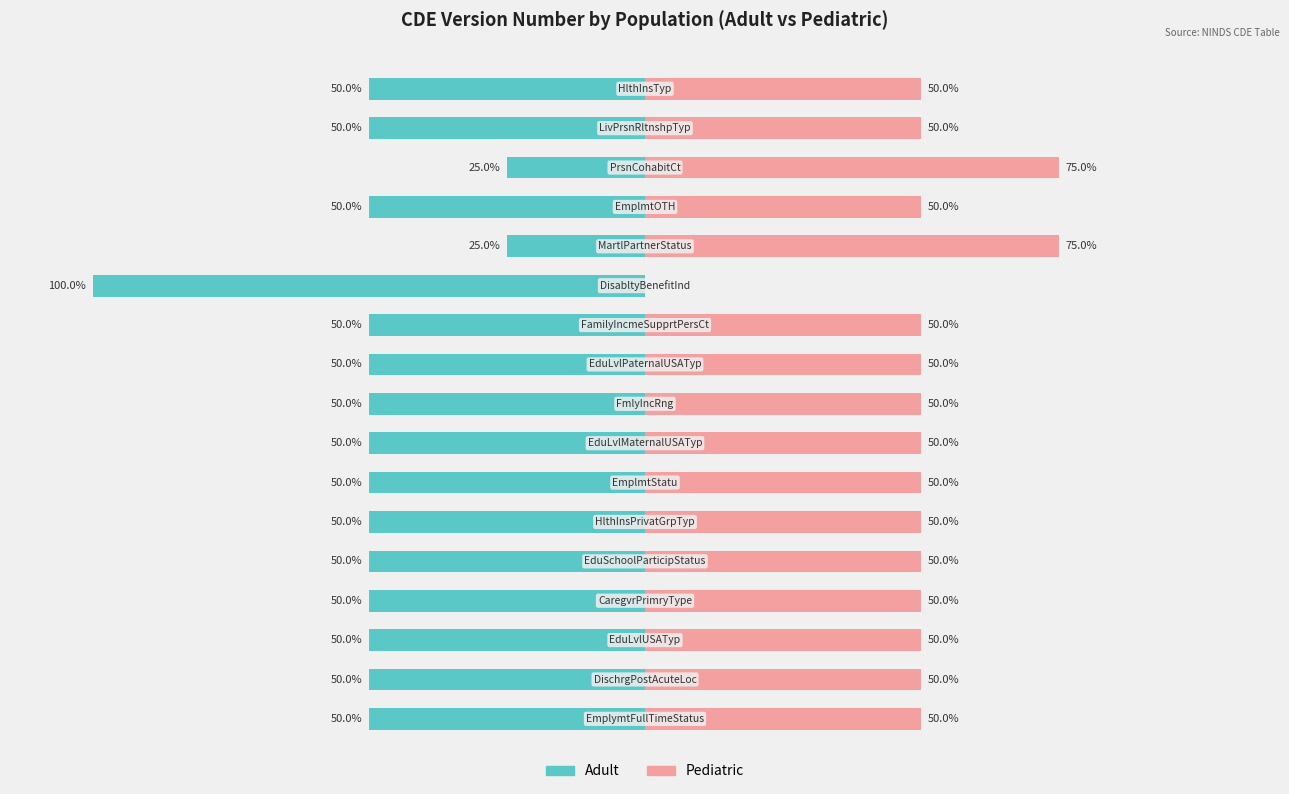

The Adult series shows -75 at 5. True or false?

False